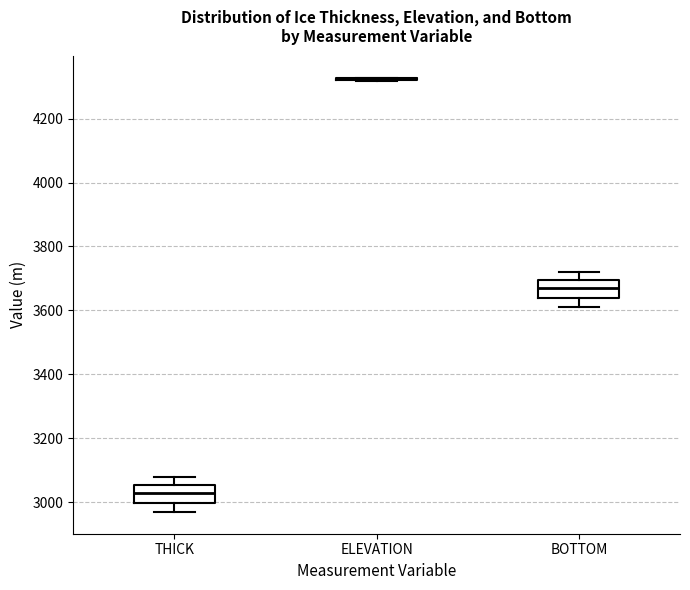

Reading left to right, transcribe this box plot: for each box, give where its median line is, the range the box spans, and where its two whiskers end, as read against the y-axis. The values are not printed on the chart, so give them approximately, as read against the axis.

THICK: median 3020, box 3000 to 3060, whiskers 2960 to 3080
ELEVATION: box collapsed to a line at 4320, whiskers 4320 to 4320
BOTTOM: median 3660, box 3640 to 3700, whiskers 3620 to 3720